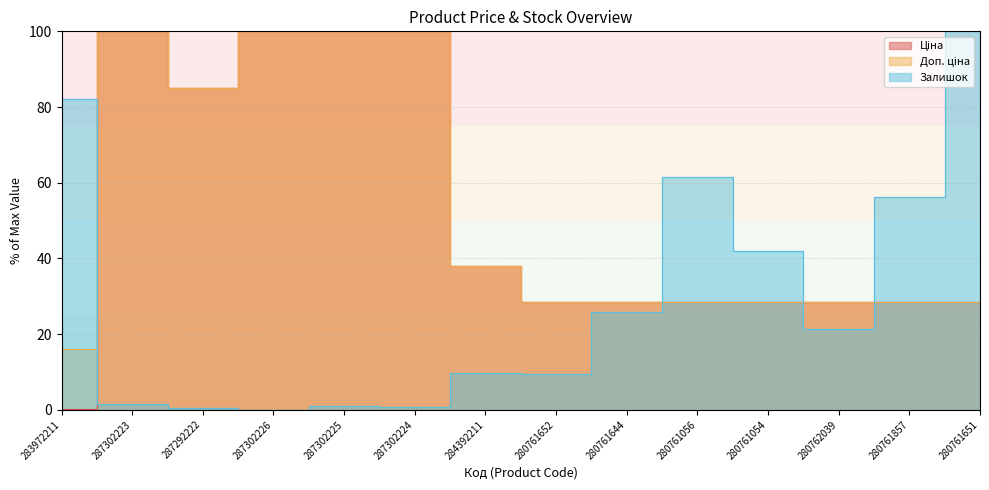

What is the label of the 7th point from the right?

280761652